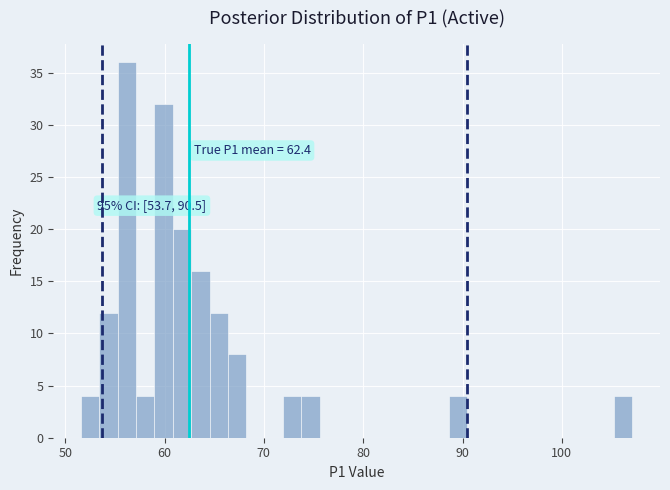

Around what value on the x-axis is the tallest bar? Give the approximate position of its centre, as read against the axis.

56